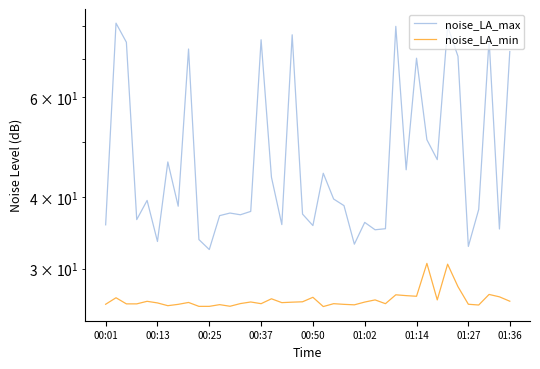

List the series in order of their overall mean, highest first.

noise_LA_max, noise_LA_min